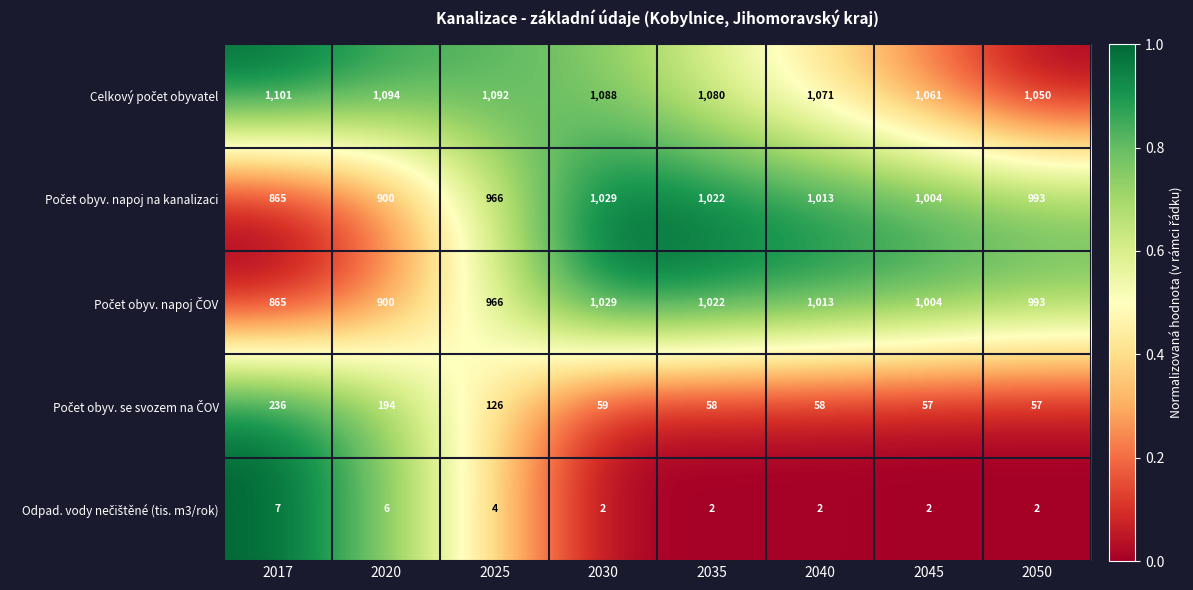

What is the total value across all series at 2050?

3095